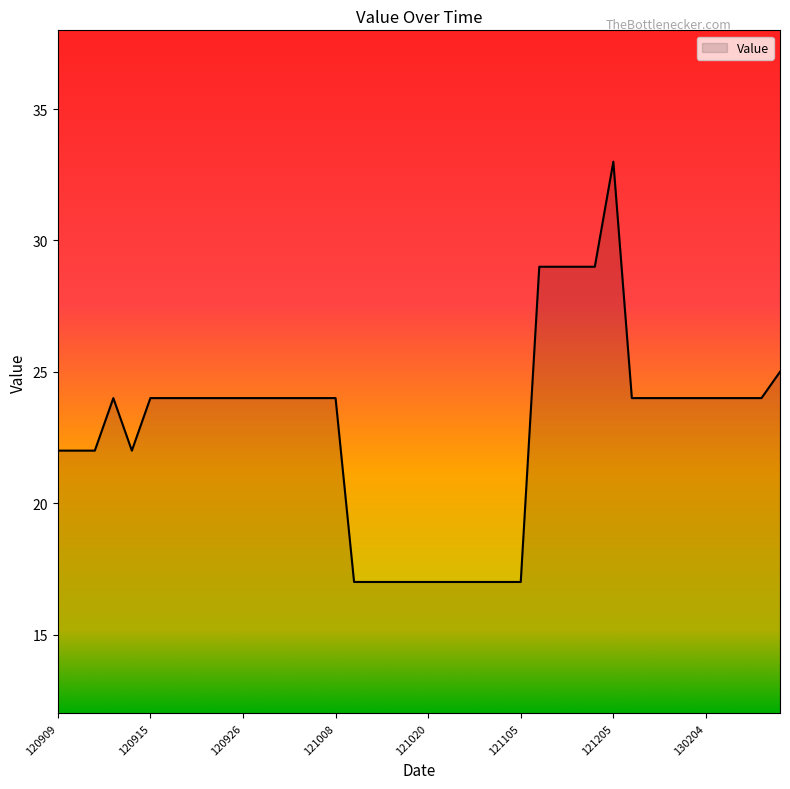

What is the difference between the maximum and minimum values?

16